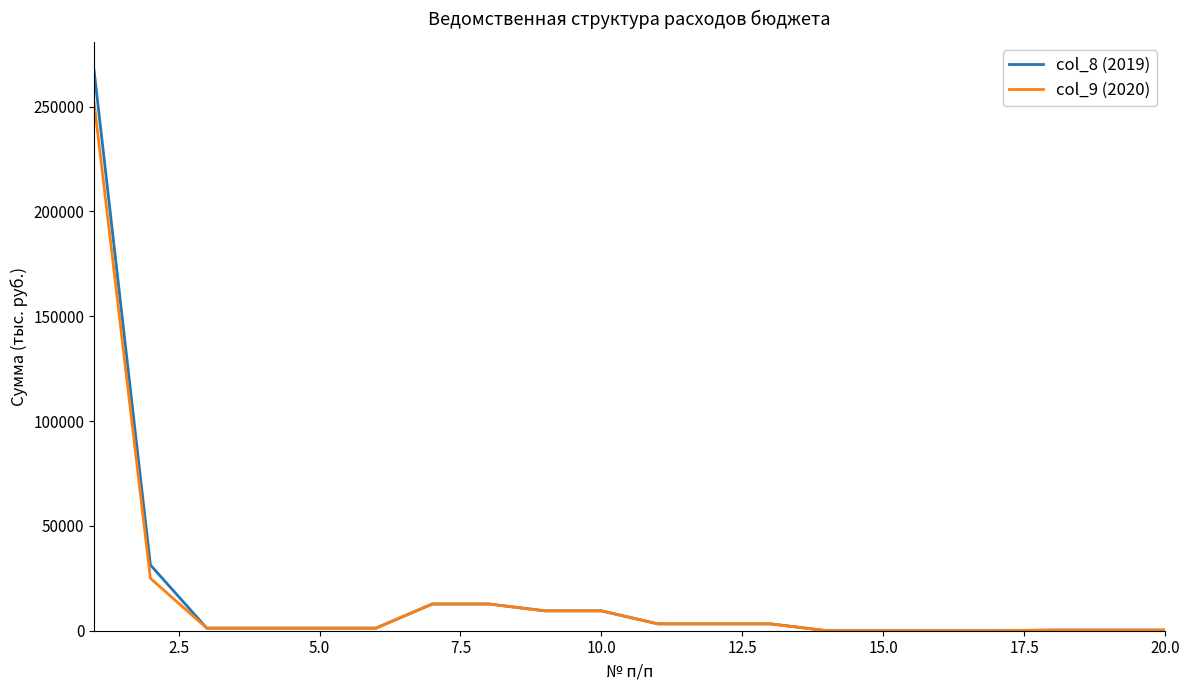

Which series has the largest range (max minus min)?

col_8 (2019)